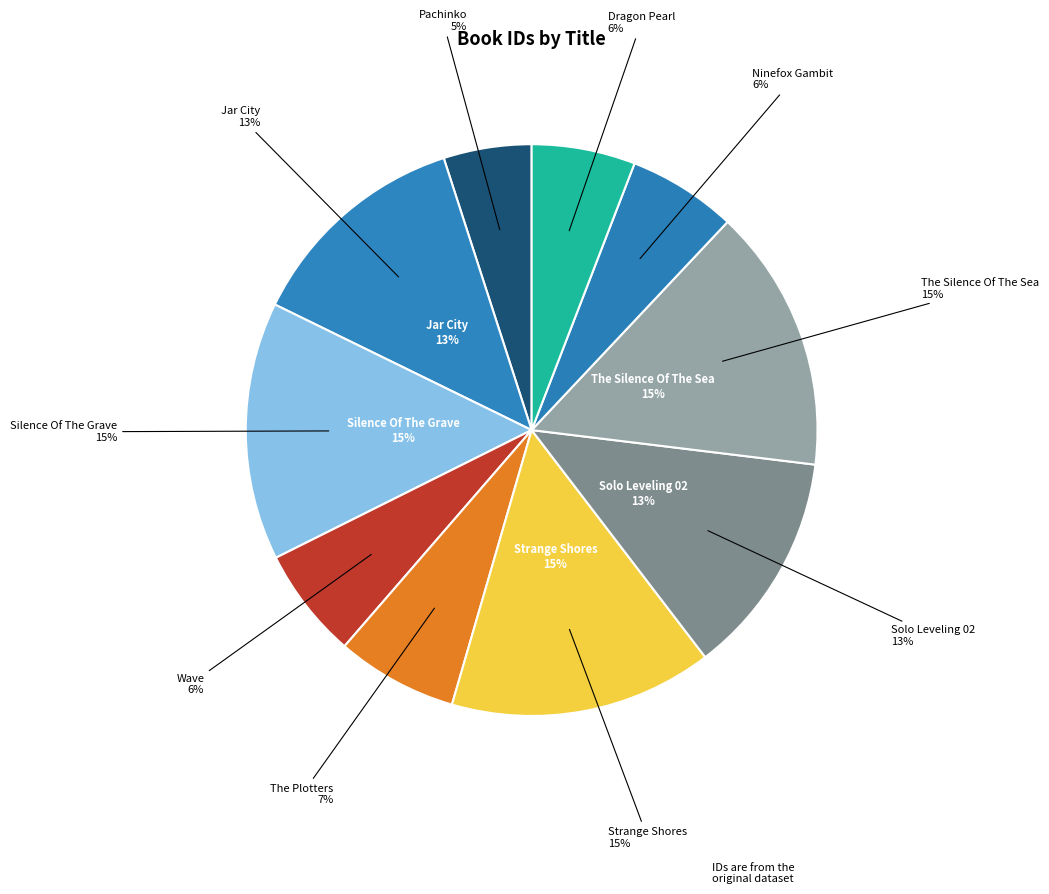

Does Ninefox Gambit account for over 50% of the chart?

No